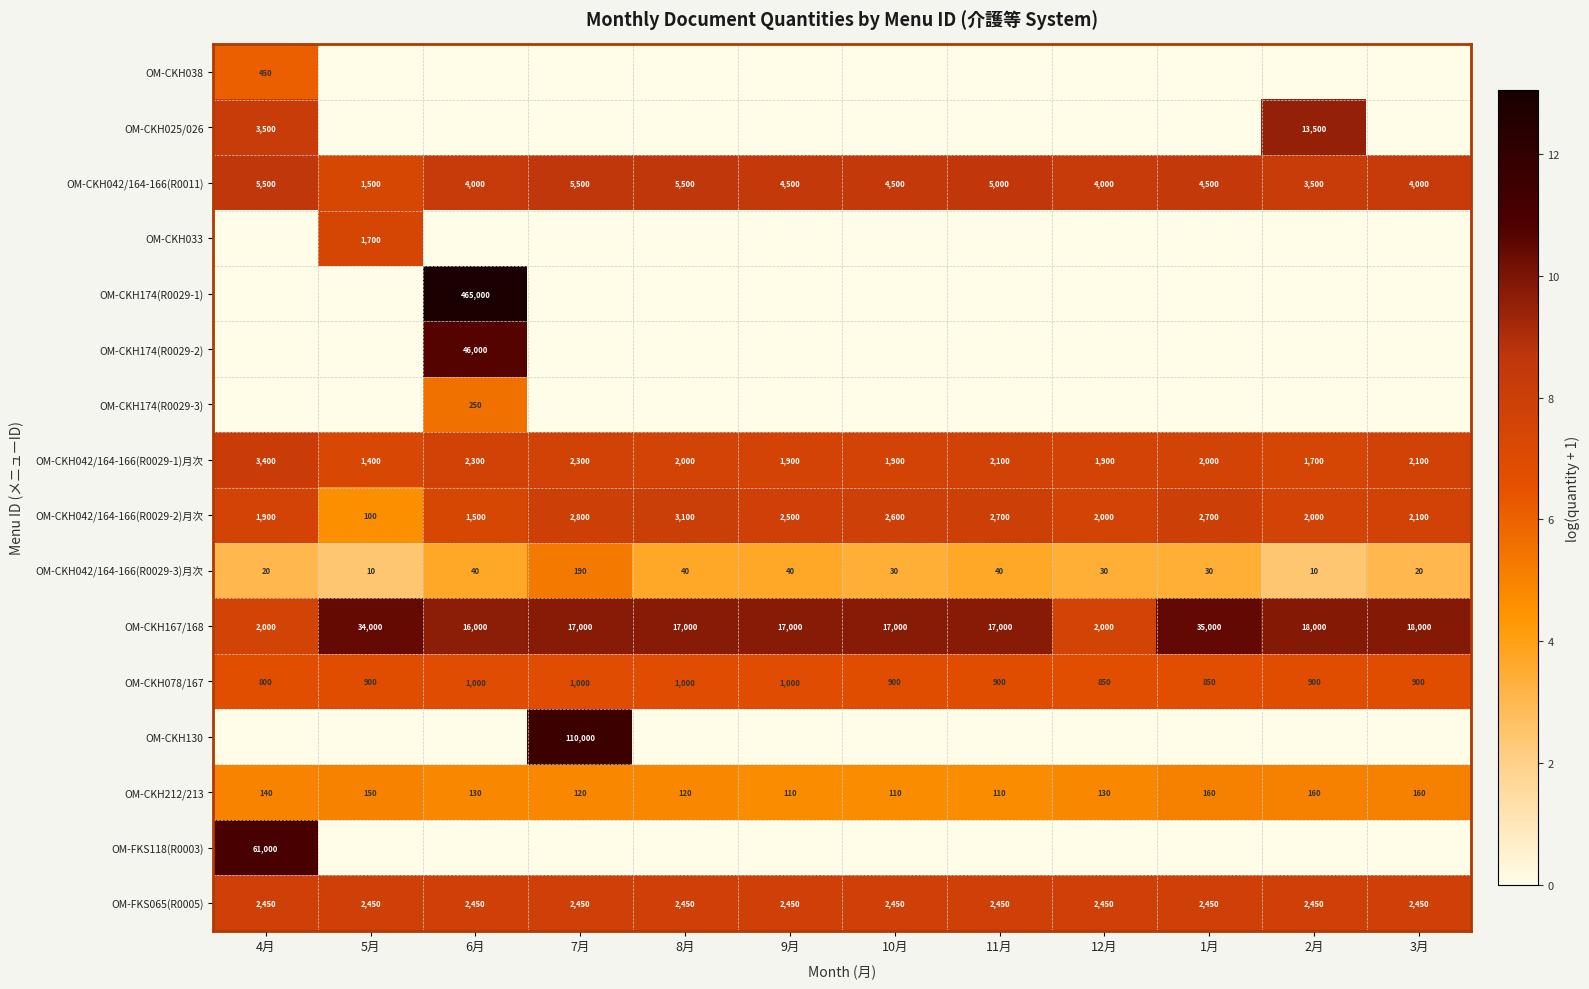

What is the approximate value of OM-CKH212/213 at 7月?

120